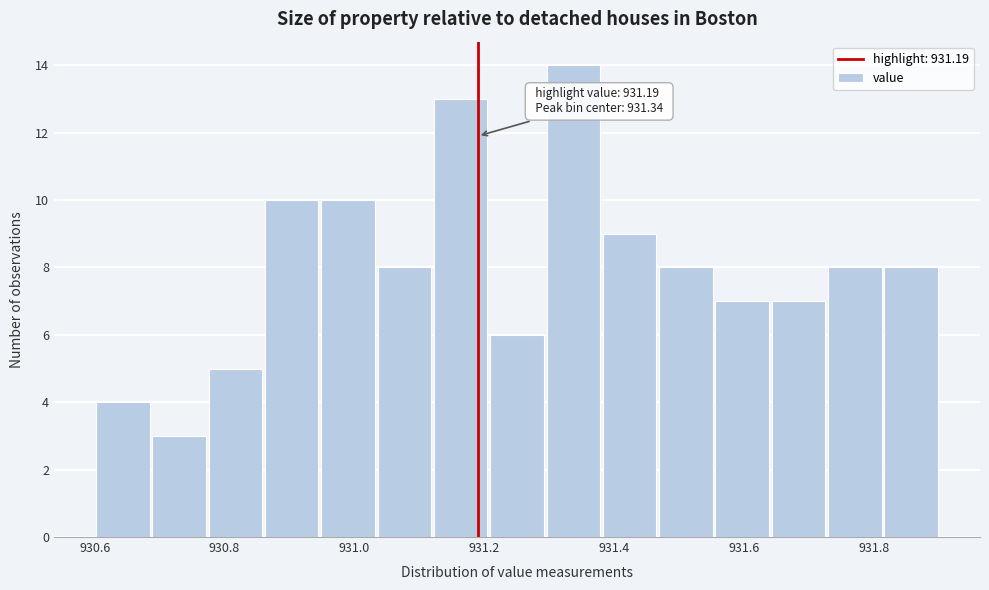

Over which range of the x-axis is the bar tallest?

931.30 to 931.38